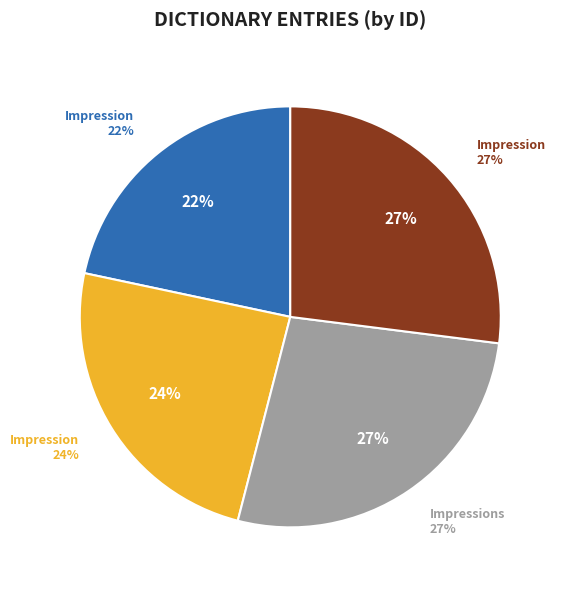

The Impression slice represents 22% of the pie. True or false?

True